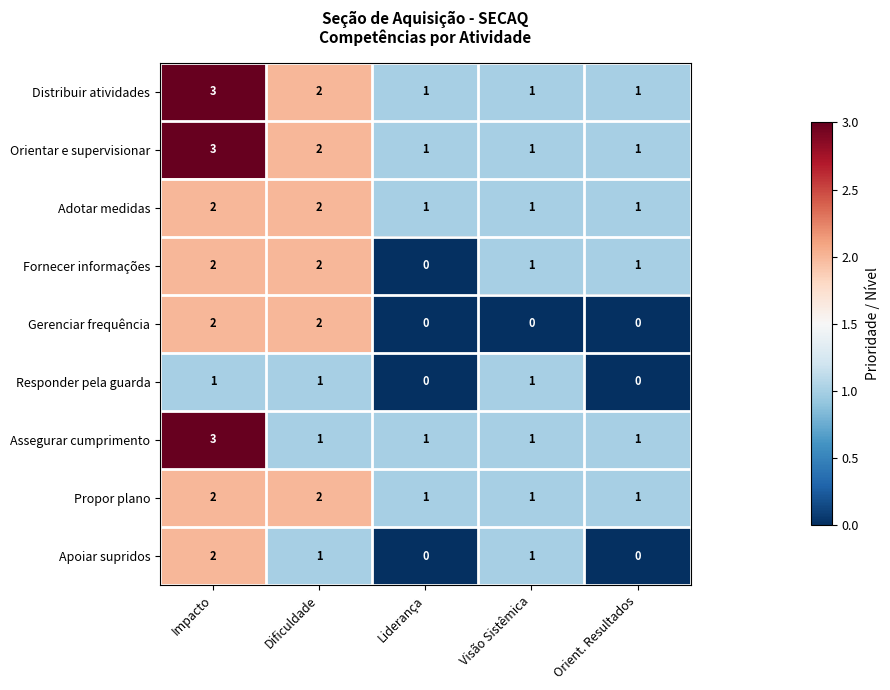

At which label does Apoiar supridos reach its peak?

Impacto